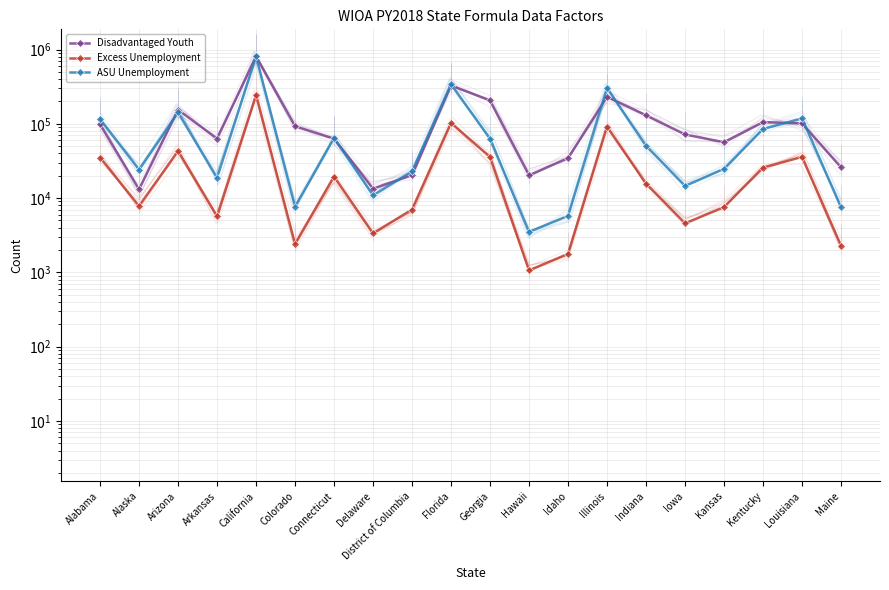

Count the number of categories in the chart.

20